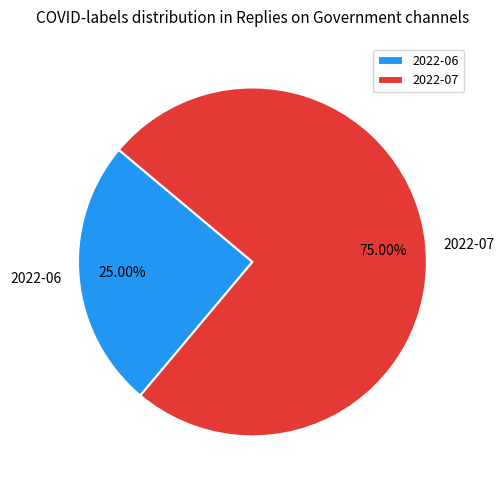

To the nearest percent, what portion does 2022-06 represent?

25%